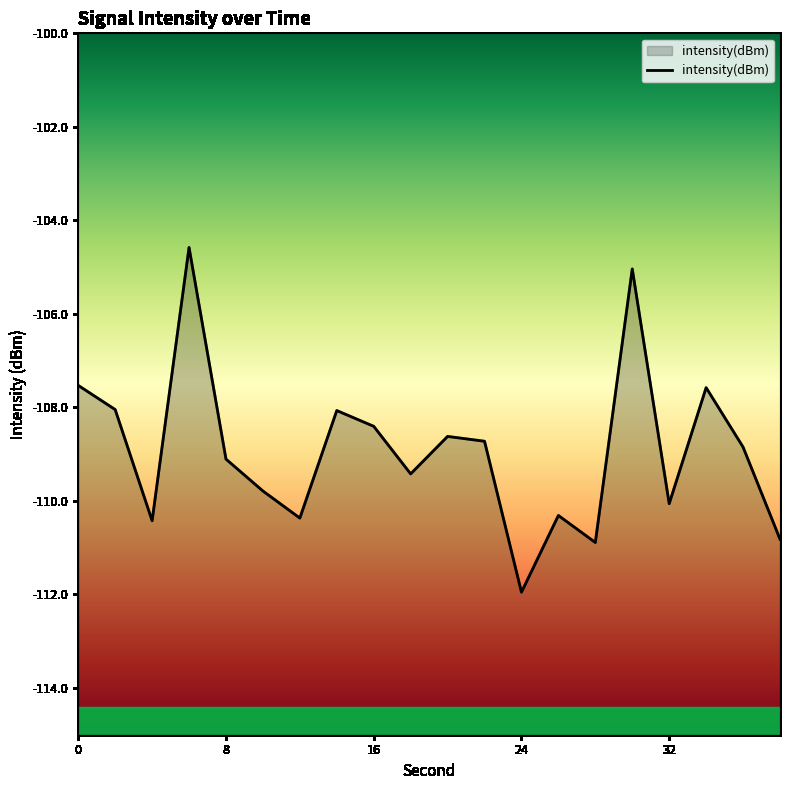

What is the change in value from 8 to 32?

-1.0